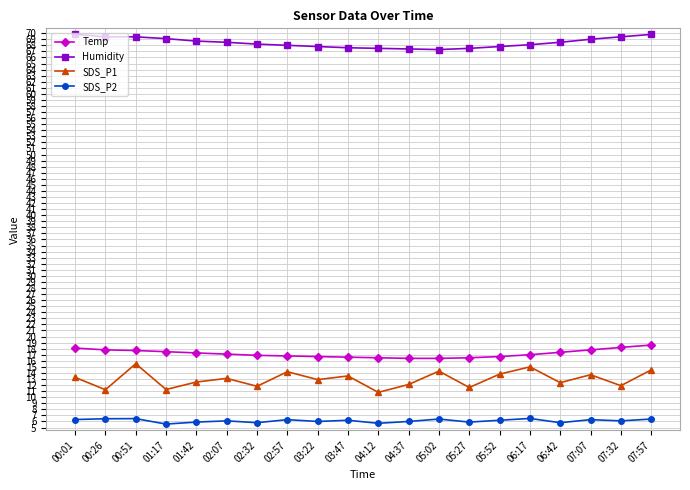

What is the difference between the SDS_P1 values at 05:02 and 07:57?

0.2